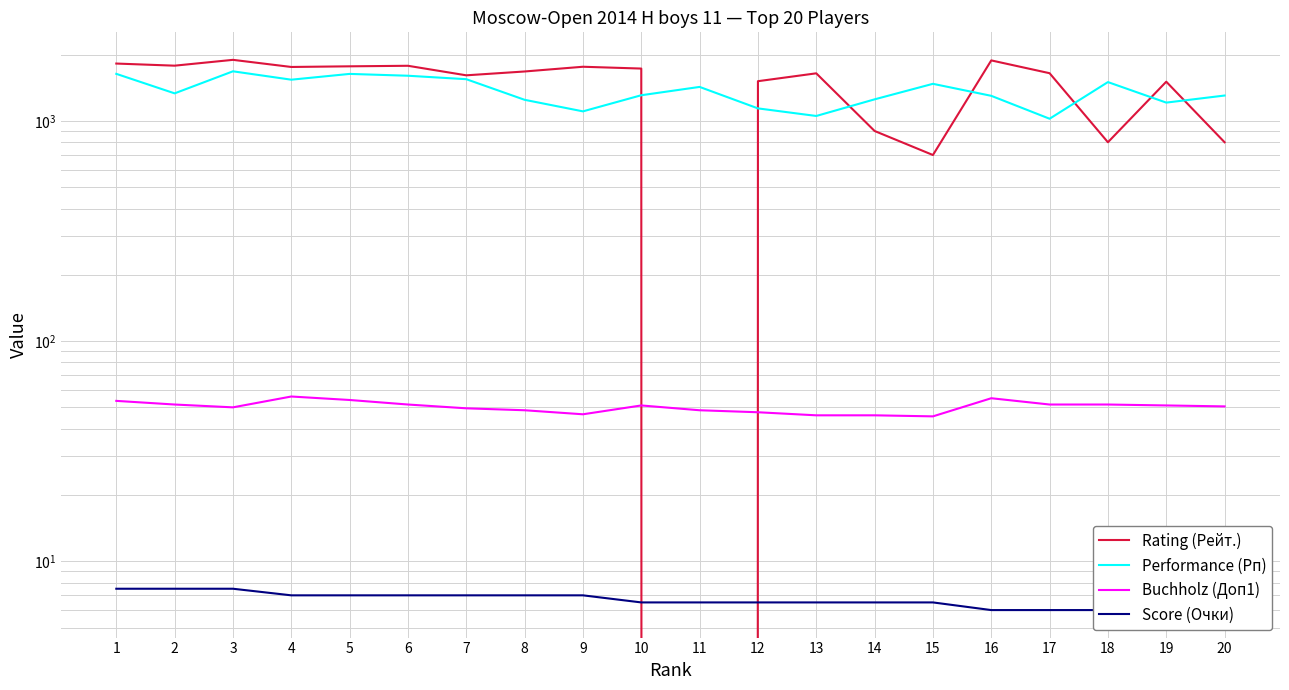

How many values in the Score (Очки) series exceed 6?

15